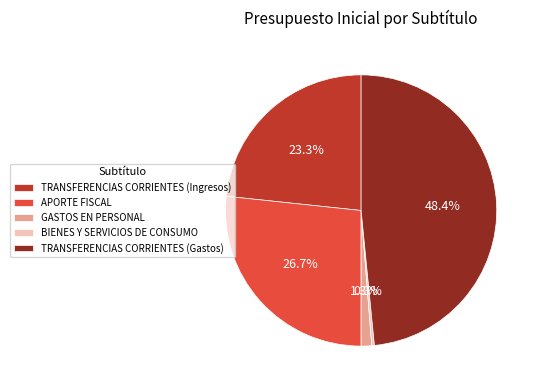

Is it true that BIENES Y SERVICIOS DE CONSUMO is 0% of the pie?

True